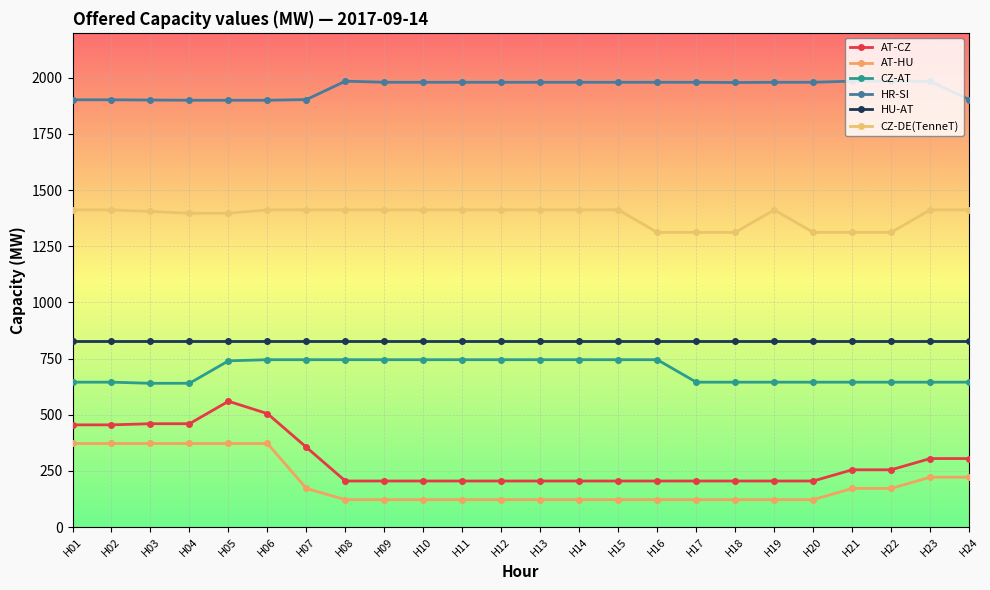

Between H01 and H03, which is larger?

H03